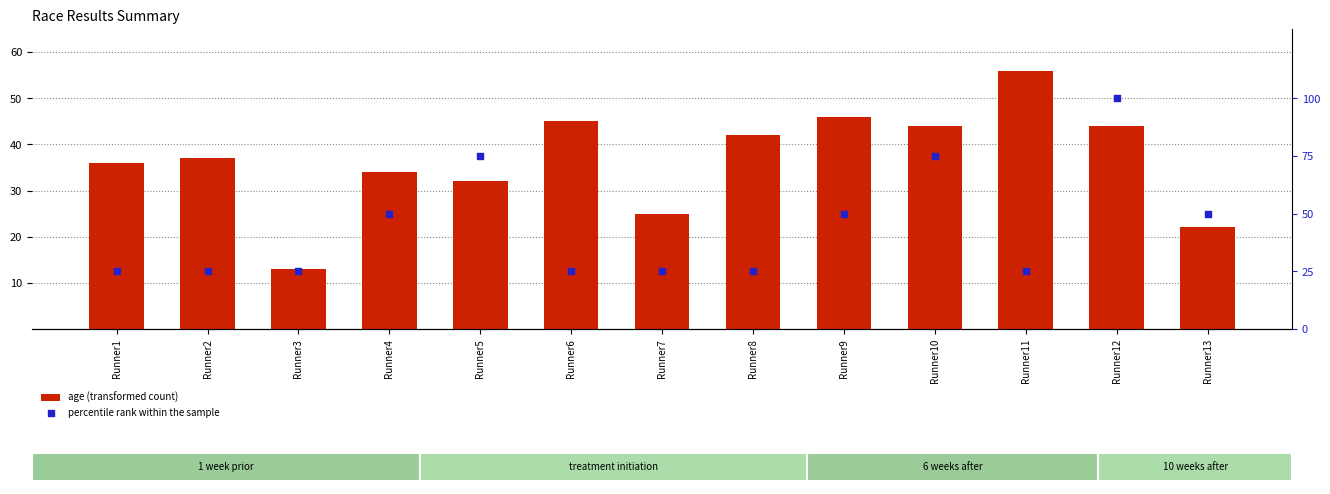

What is the total value across all series at Runner2?

62